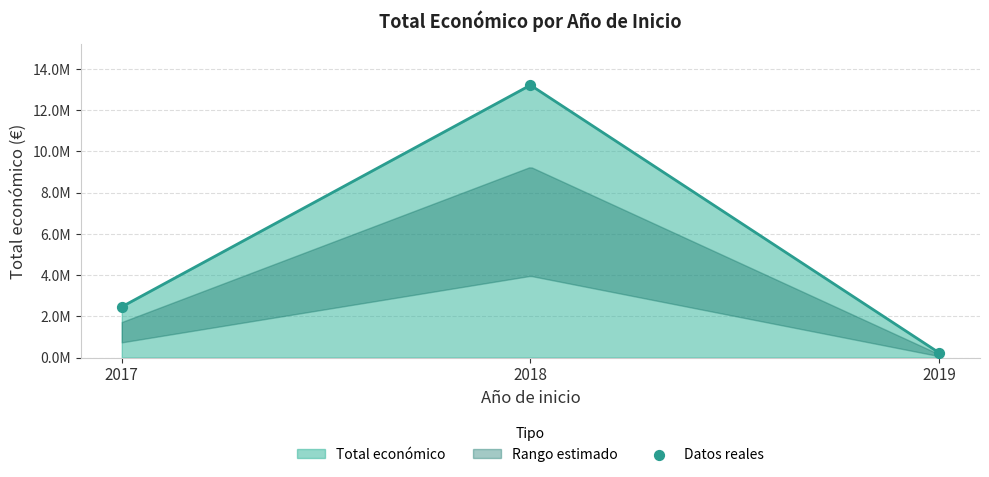

Which has a higher value, 2018 or 2019?

2018